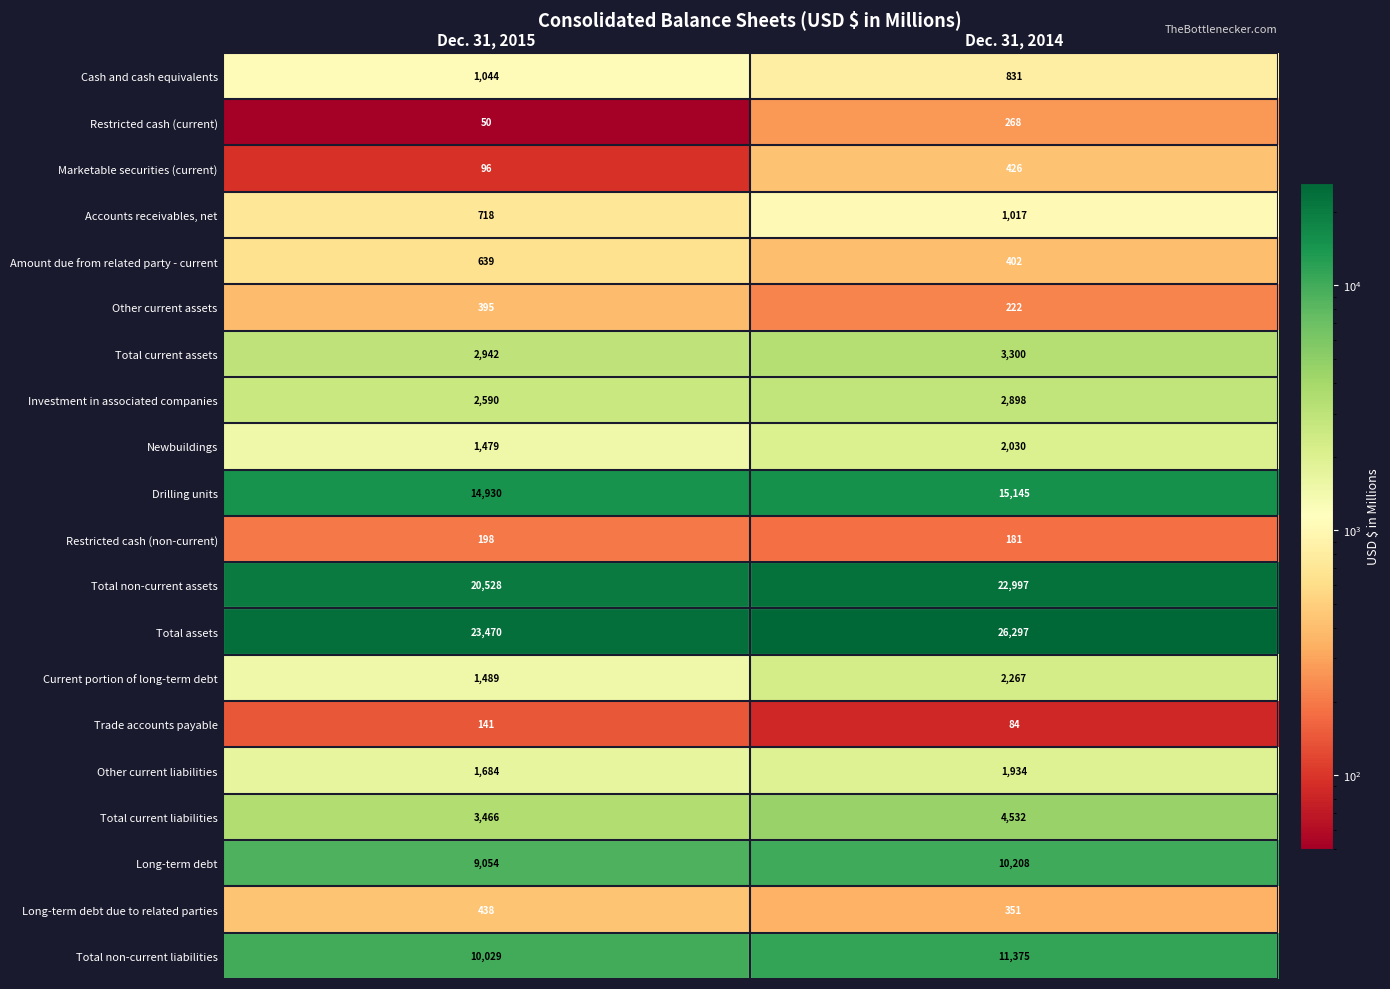

How many data points does each series have?

2